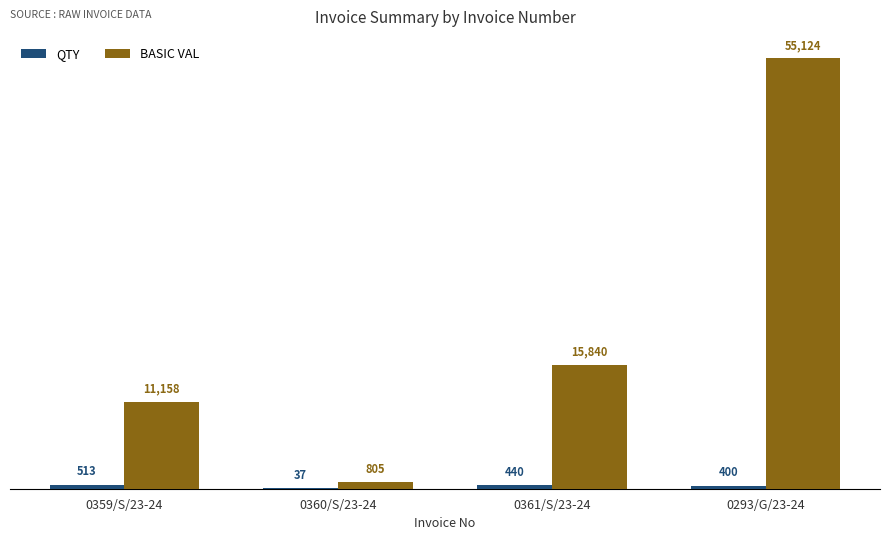

What is the total value across all series at 0293/G/23-24?

55524.0